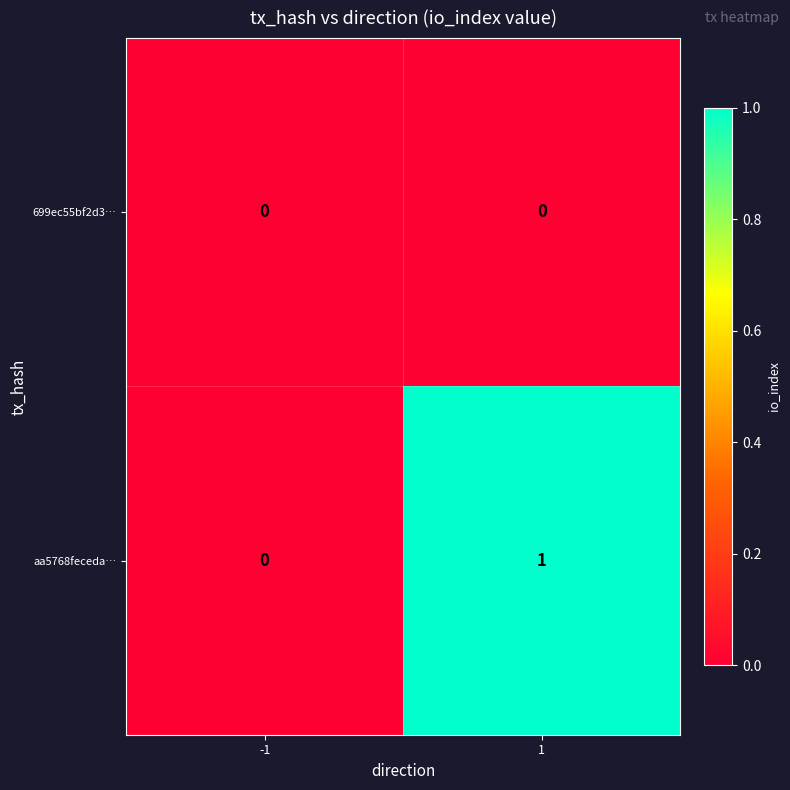

The 699ec55bf2d3… series shows 0 at -1. True or false?

True